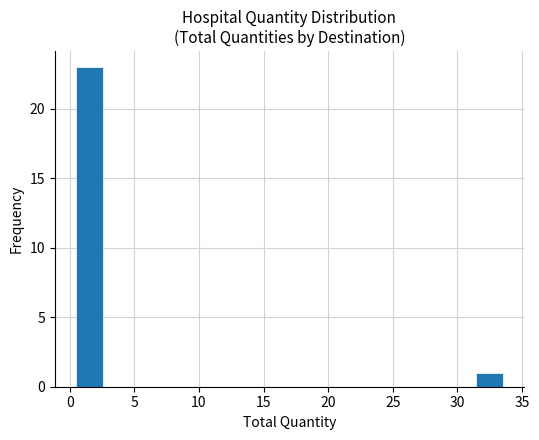

Over which range of the x-axis is the bar tallest?

0.5 to 2.5